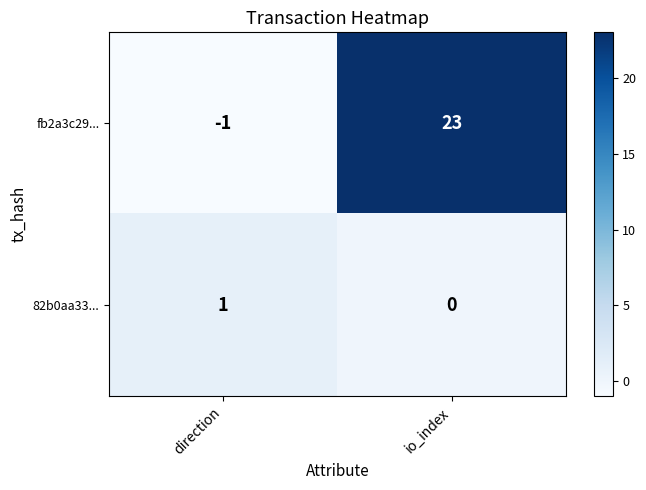

Which category has the lowest value across all series?

direction